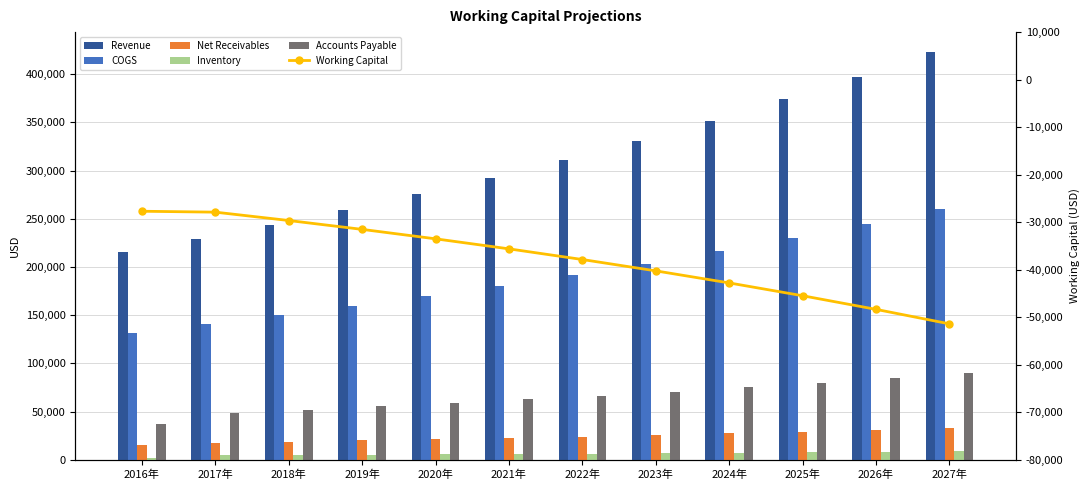

The value of Working Capital at 2022年 is -64123. True or false?

False